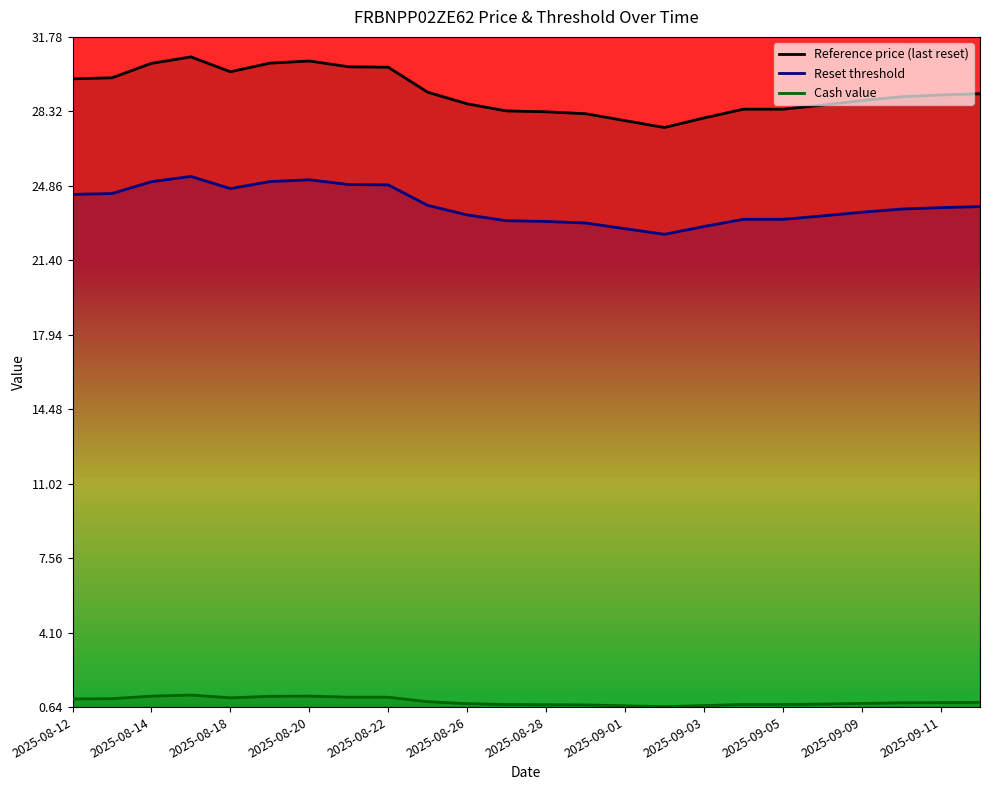

At 2025-09-03, list the series in order from smallest to largest.

Cash value, Reset threshold, Reference price (last reset)